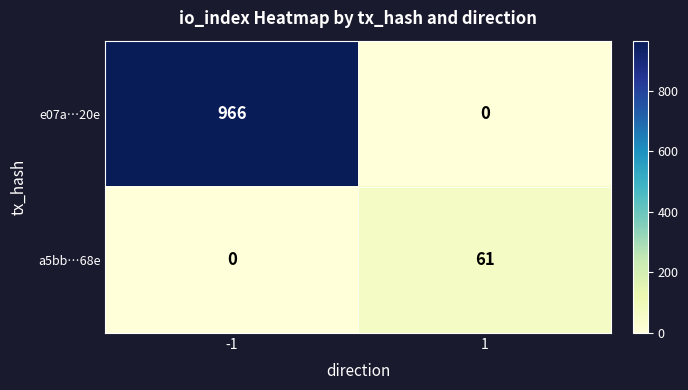

Reading right to left, what are all the values shown in this chart?

e07a…20e: 0	966
a5bb…68e: 61	0